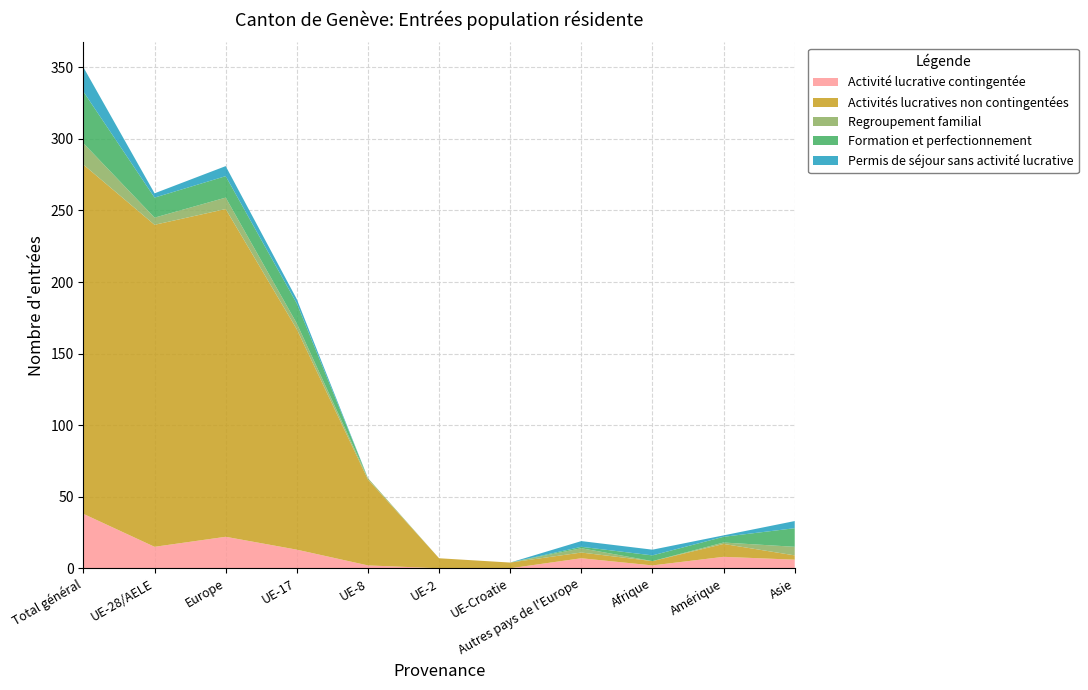

Reading left to right, extract all data points from this chart.

Activité lucrative contingentée: Total général=38	UE-28/AELE=15	Europe=22	UE-17=13	UE-8=2	UE-2=0	UE-Croatie=0	Autres pays de l'Europe=7	Afrique=2	Amérique=8	Asie=6
Activités lucratives non contingentées: Total général=244	UE-28/AELE=225	Europe=229	UE-17=154	UE-8=60	UE-2=7	UE-Croatie=4	Autres pays de l'Europe=4	Afrique=3	Amérique=9	Asie=3
Regroupement familial: Total général=15	UE-28/AELE=5	Europe=8	UE-17=4	UE-8=1	UE-2=0	UE-Croatie=0	Autres pays de l'Europe=3	Afrique=0	Amérique=1	Asie=6
Formation et perfectionnement: Total général=36	UE-28/AELE=14	Europe=15	UE-17=14	UE-8=0	UE-2=0	UE-Croatie=0	Autres pays de l'Europe=1	Afrique=4	Amérique=4	Asie=13
Permis de séjour sans activité lucrative: Total général=17	UE-28/AELE=3	Europe=7	UE-17=3	UE-8=0	UE-2=0	UE-Croatie=0	Autres pays de l'Europe=4	Afrique=4	Amérique=1	Asie=5